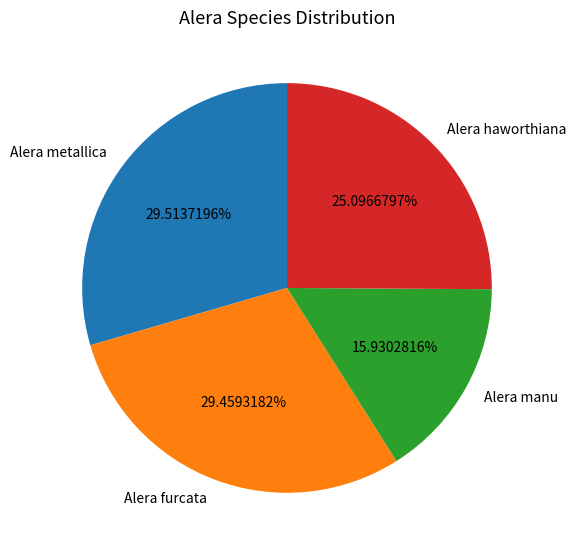

How many segments does this pie chart have?

4